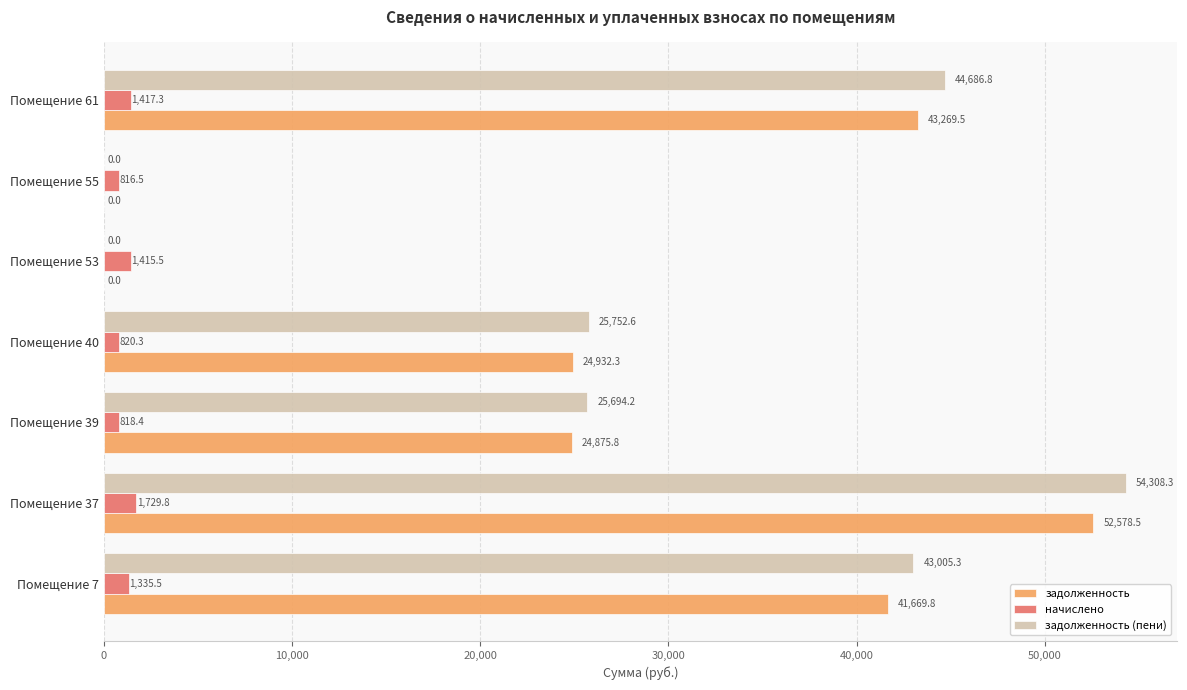

What is the sum of the задолженность (пени) values at Помещение 39 and Помещение 7?

68699.5